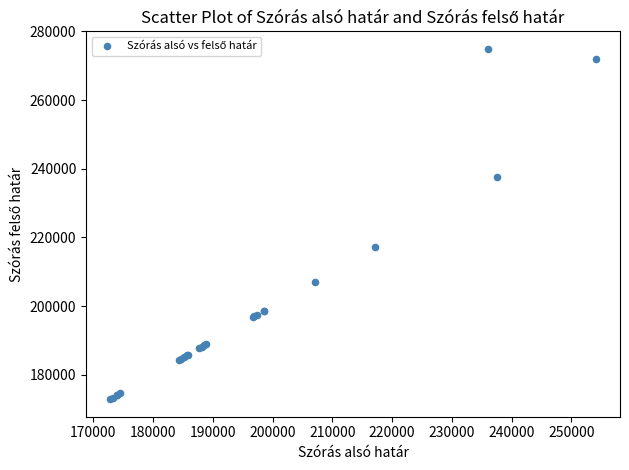

What Y value in the scatter plot is closest to 223890?

217068